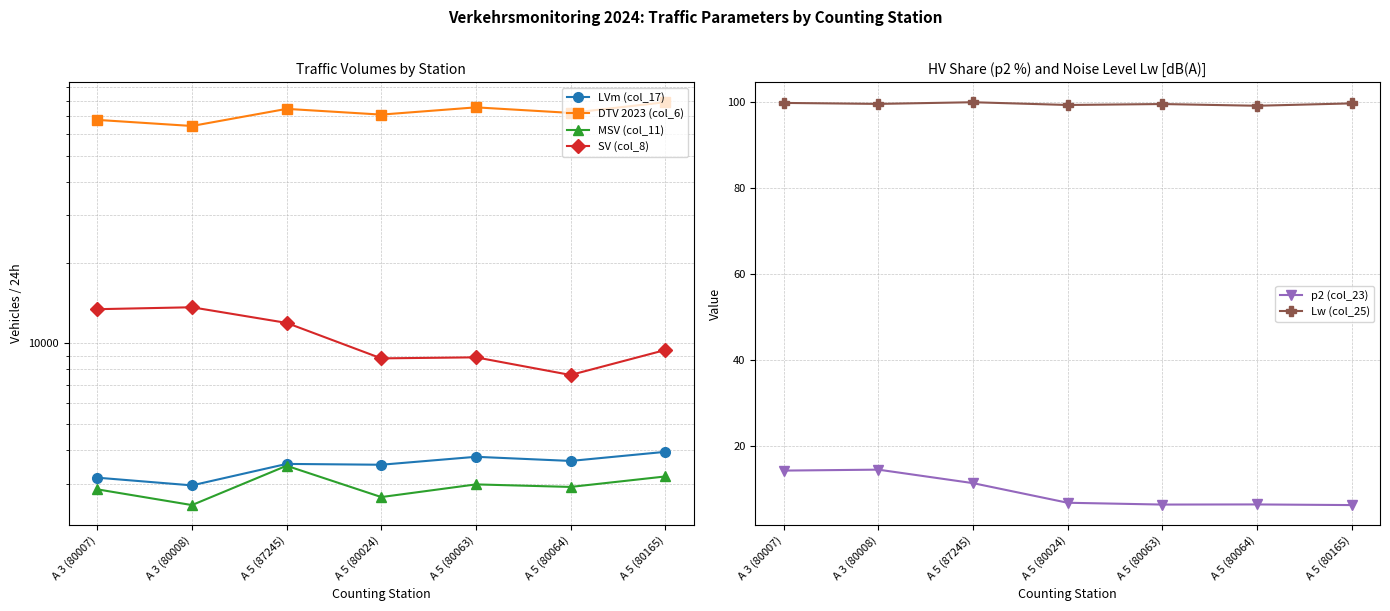

Where does the SV (col_8) series first go above 9446?

A 3 (80007)